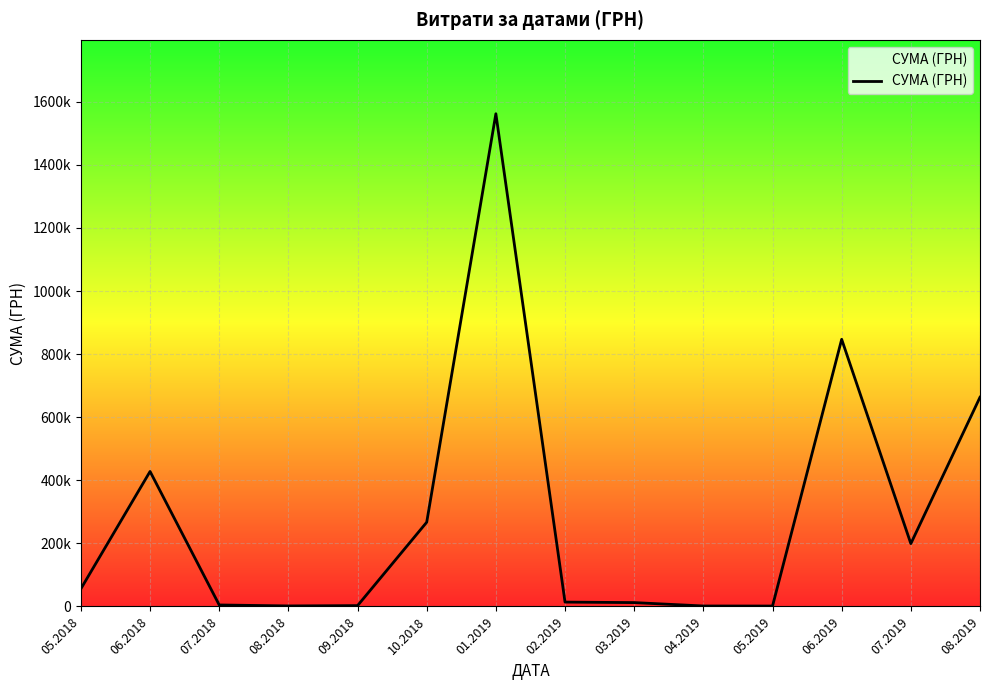

Reading left to right, what are all the values shown in this chart?

05.2018=56100.0	06.2018=427982.6	07.2018=4670.0	08.2018=1620.0	09.2018=2599.8	10.2018=267000.0	01.2019=1562241.6	02.2019=13760.8	03.2019=12210.6	04.2019=1440.0	05.2019=1279.3	06.2019=847005.2	07.2019=199190.2	08.2019=663368.8